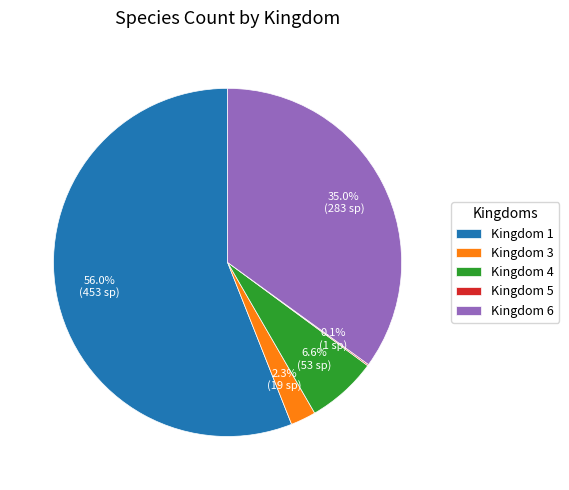

Which has a higher value, Kingdom 6 or Kingdom 4?

Kingdom 6